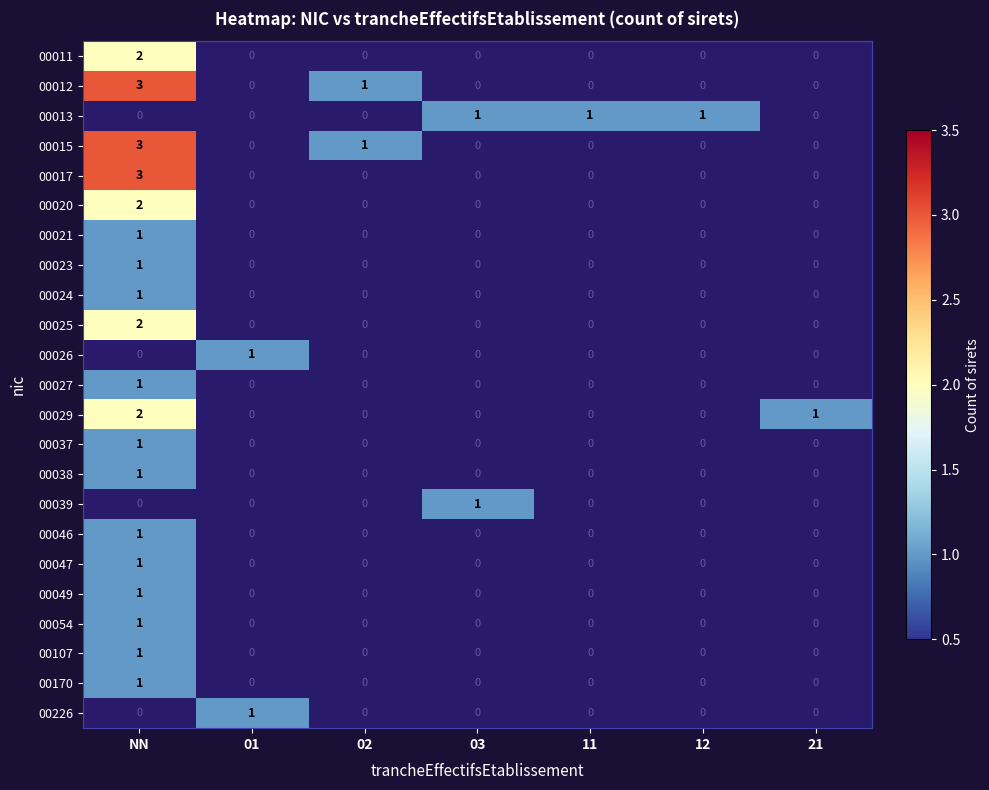

Is it true that 00049 equals 1 at NN?

True